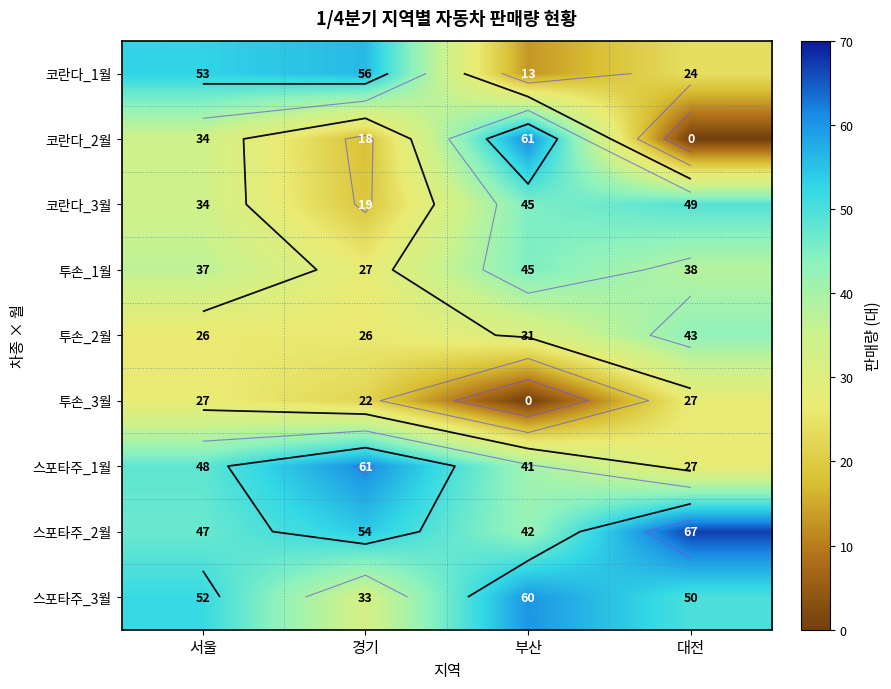

What is the difference between the 스포타주_2월 values at 대전 and 서울?

20